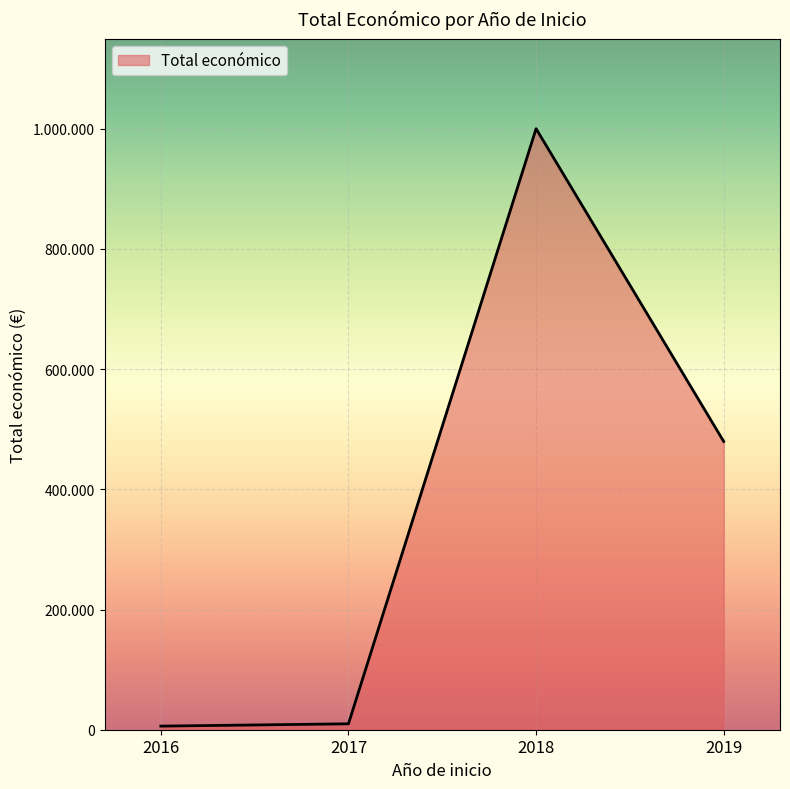

True or false: there are more than 2 points higher than both neighbors.

False